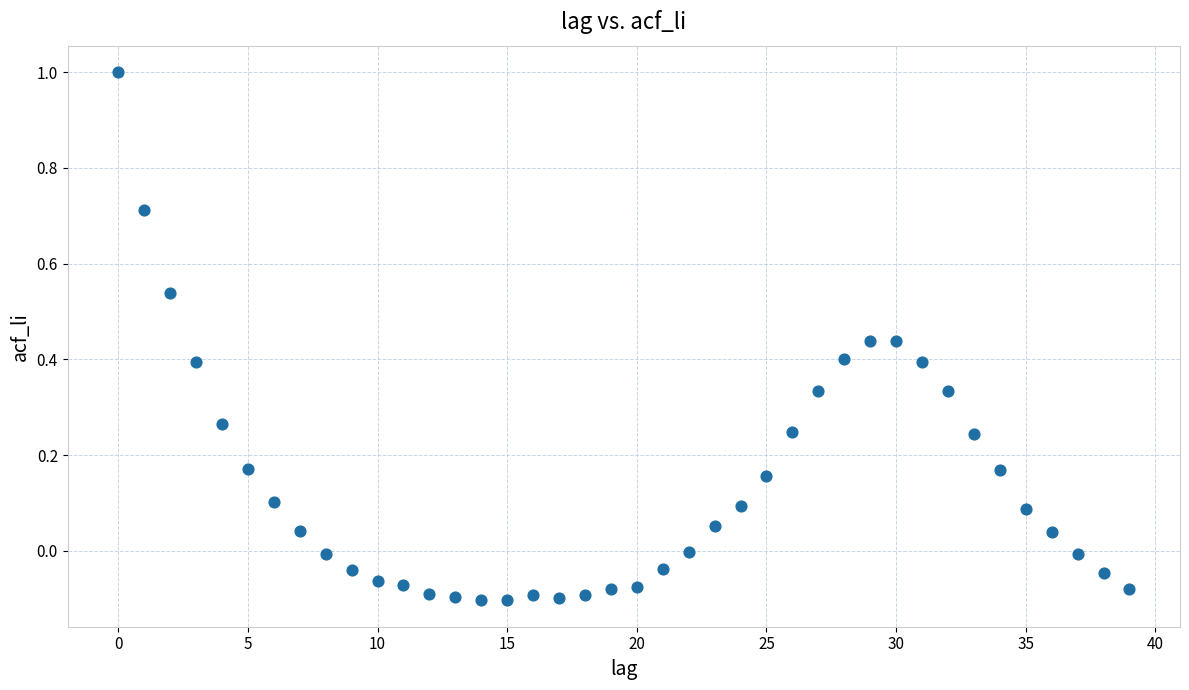

What is the range of Y values (max minus min)?

1.1